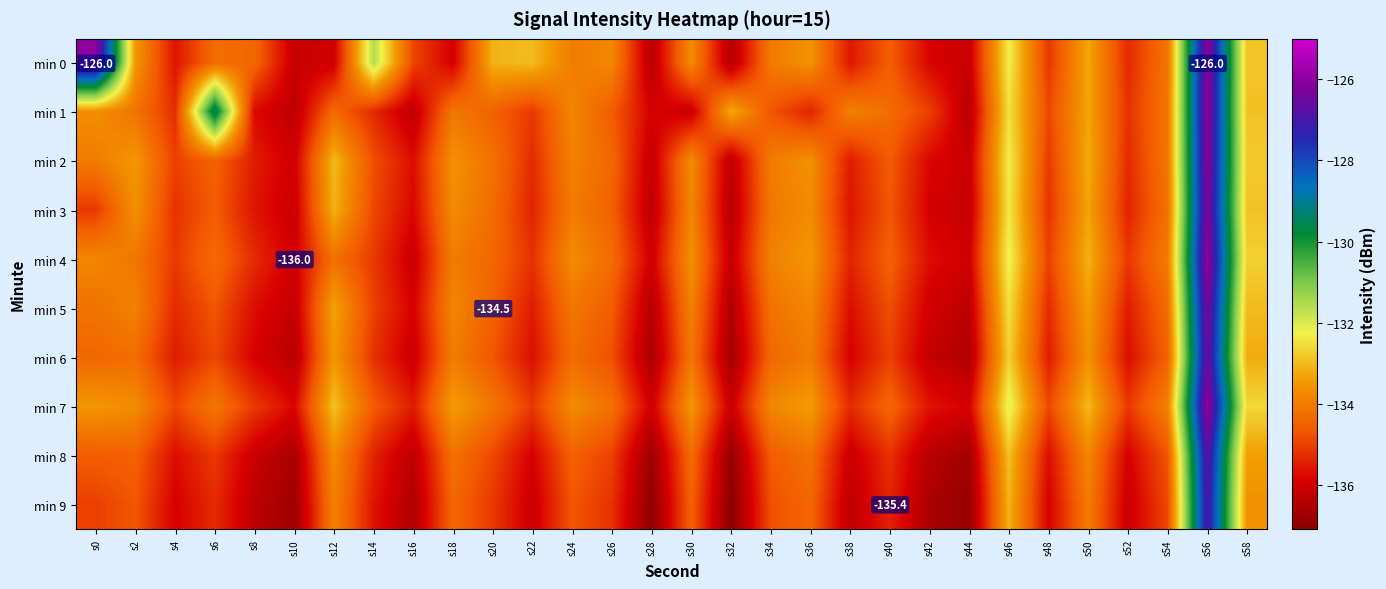

Rank the series at s10 from lowest to highest value.

min 9, min 8, min 6, min 1, min 5, min 0, min 3, min 2, min 4, min 7